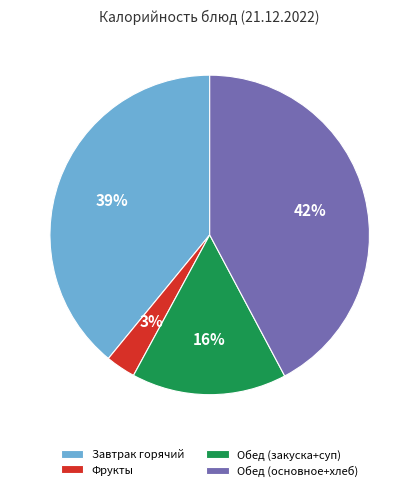

Is there a majority slice in this chart?

No